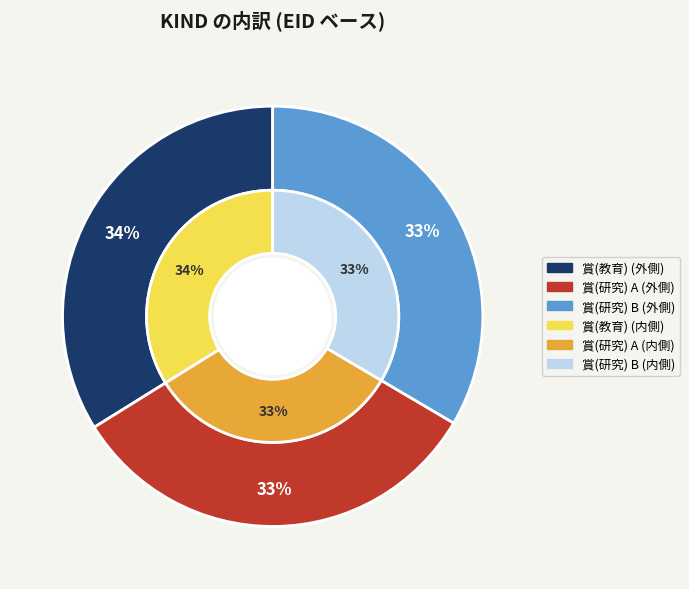

To the nearest percent, what is the average slice percentage?

33%